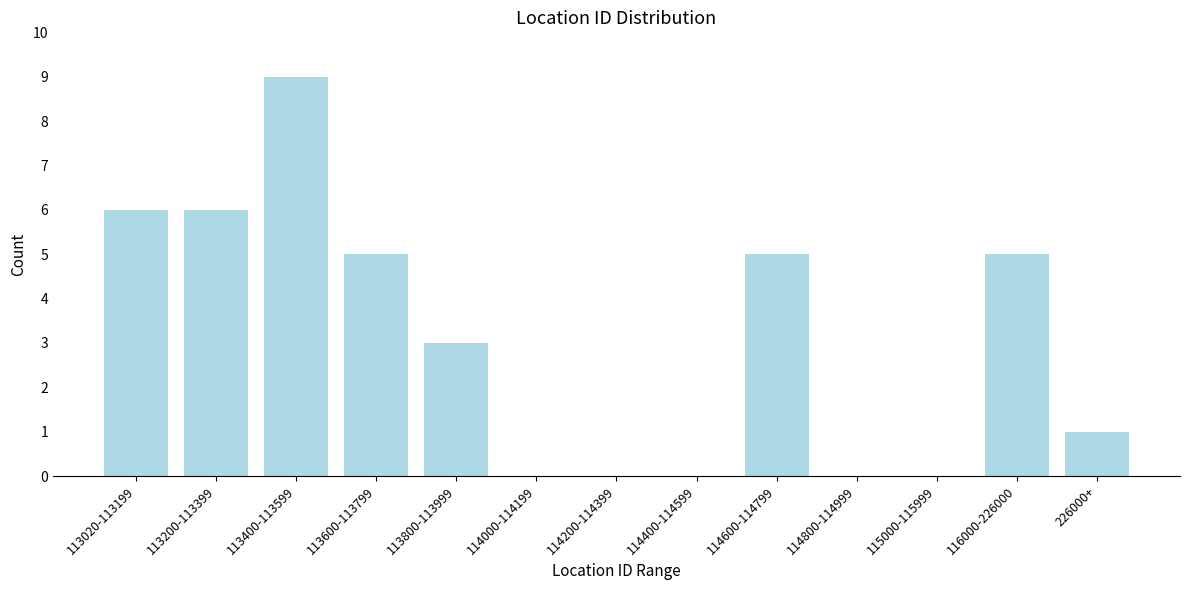

Reading left to right, list all the values displayed in this chart.

113020-113199=6	113200-113399=6	113400-113599=9	113600-113799=5	113800-113999=3	114000-114199=0	114200-114399=0	114400-114599=0	114600-114799=5	114800-114999=0	115000-115999=0	116000-226000=5	226000+=1